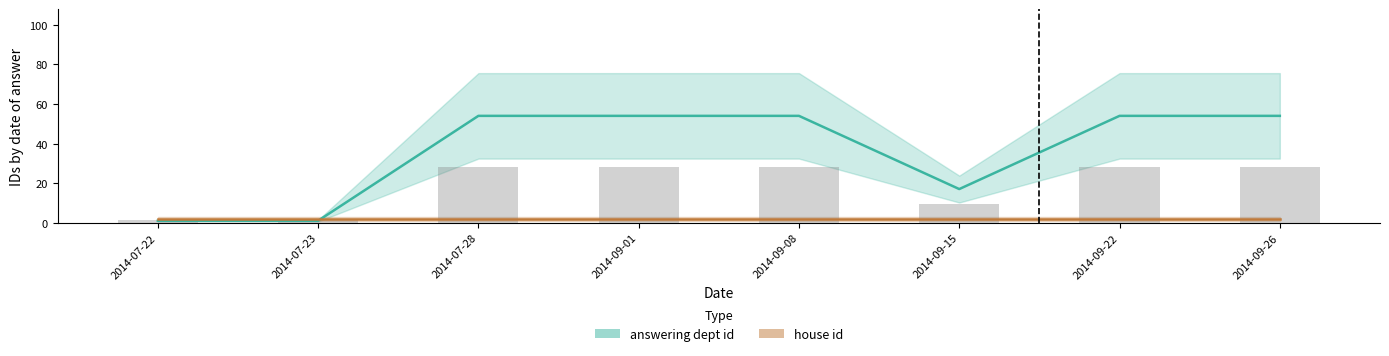

What is the greatest value displayed?

54